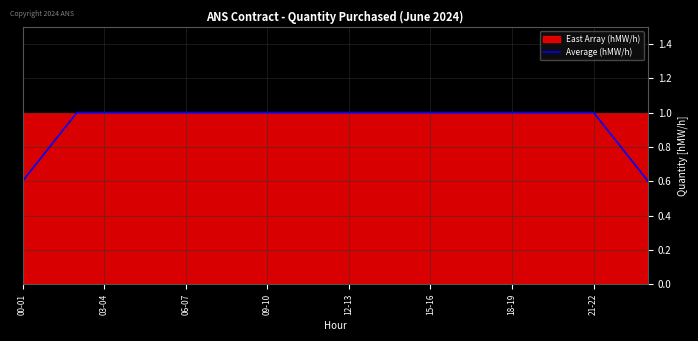

What is the highest value of the Average (hMW/h) series?

1.0